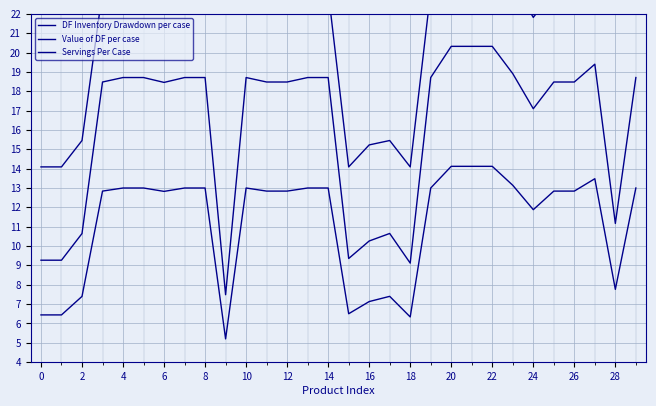

What is the value of the DF Inventory Drawdown per case point at the 15th from the left?

13.0